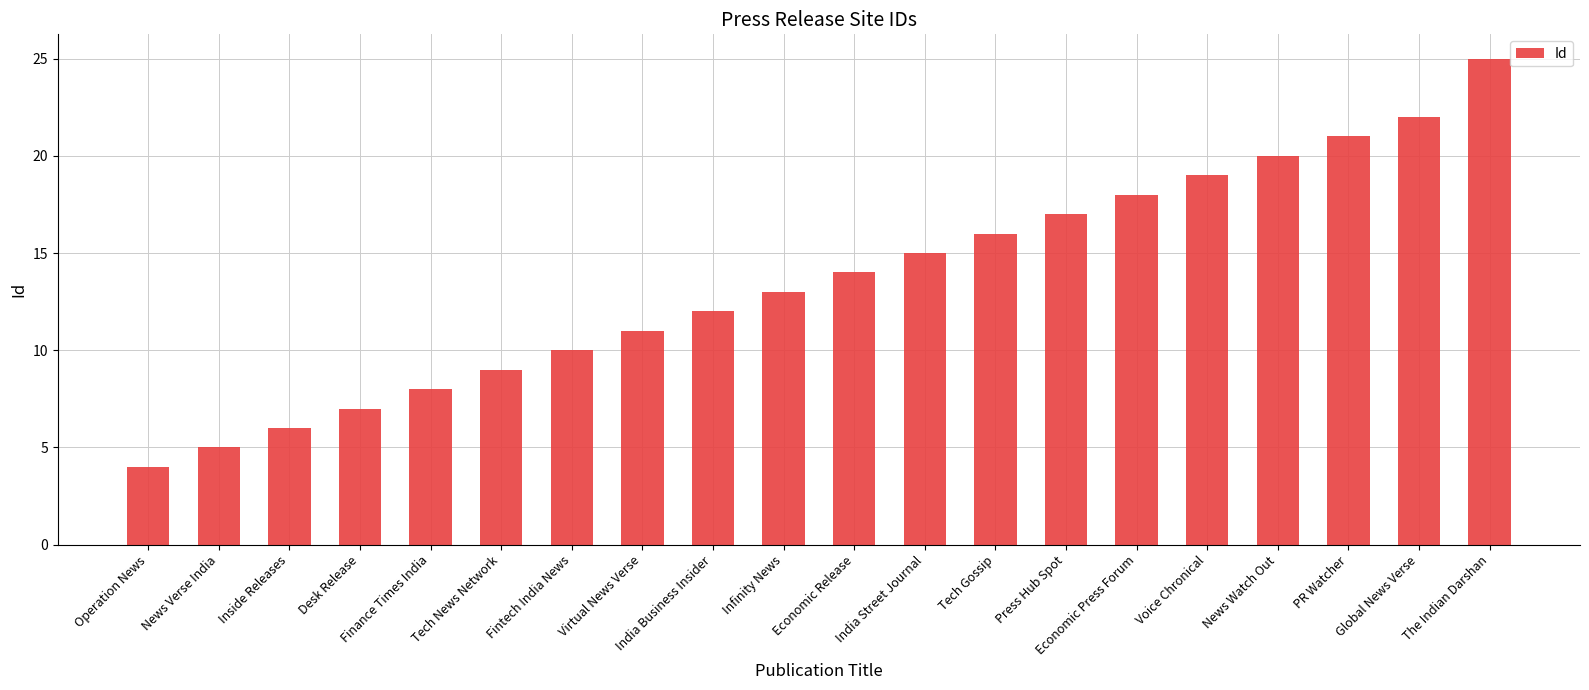

Rank the categories by value from highest to lowest.

The Indian Darshan, Global News Verse, PR Watcher, News Watch Out, Voice Chronical, Economic Press Forum, Press Hub Spot, Tech Gossip, India Street Journal, Economic Release, Infinity News, India Business Insider, Virtual News Verse, Fintech India News, Tech News Network, Finance Times India, Desk Release, Inside Releases, News Verse India, Operation News